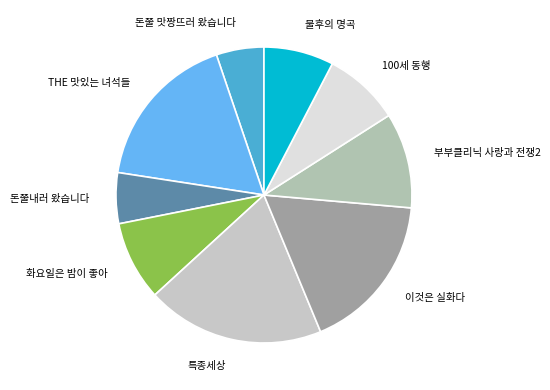

Does 돈쭐내러 왔습니다 represent more than half of the total?

No